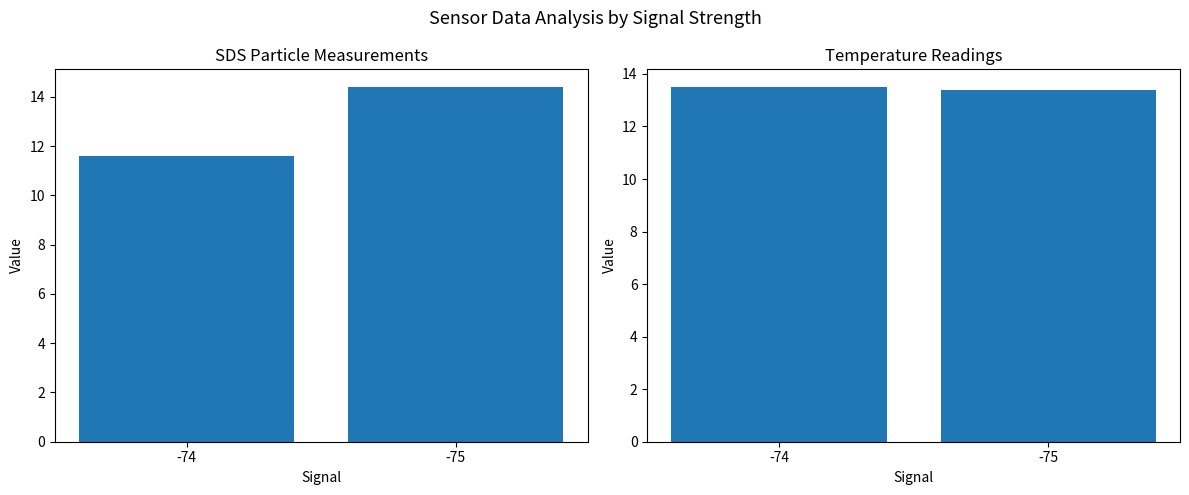

Which has a higher value, -74 or -75?

-75